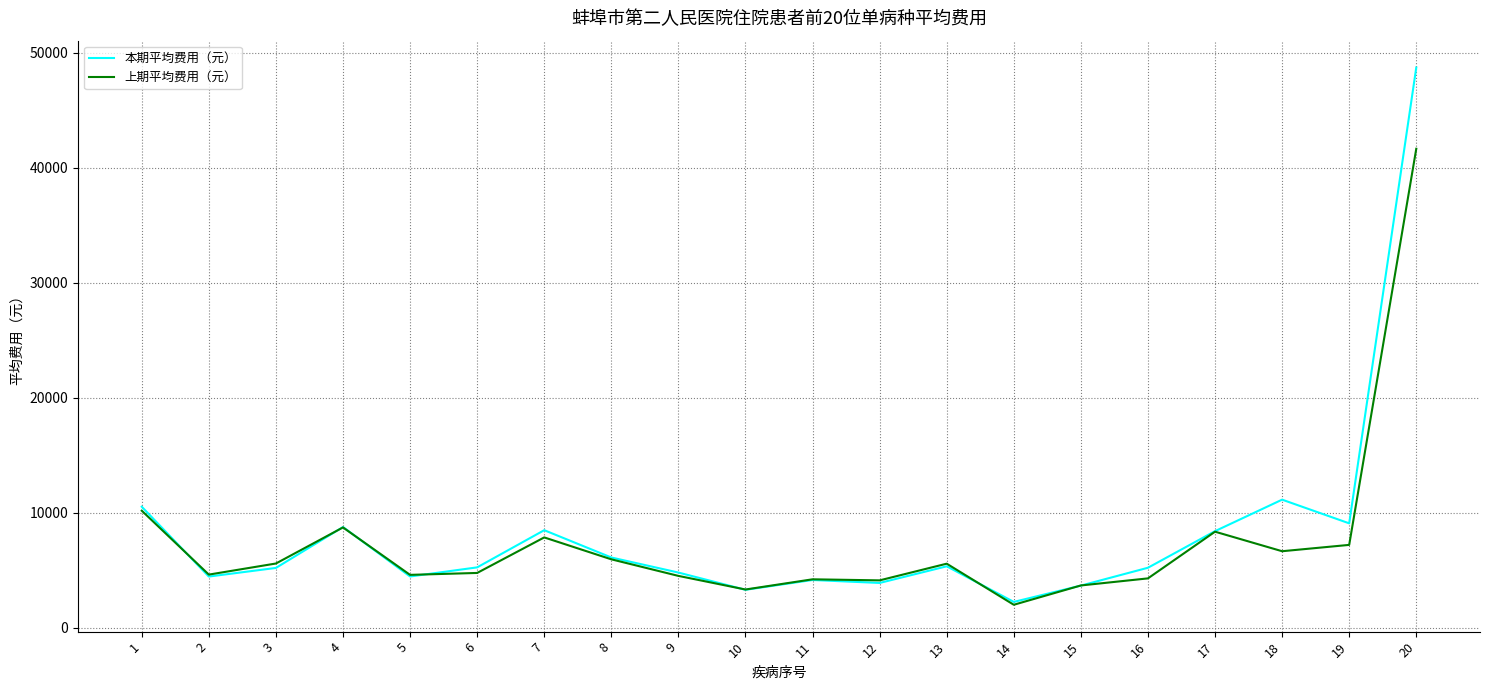

Which category has the lowest value across all series?

14